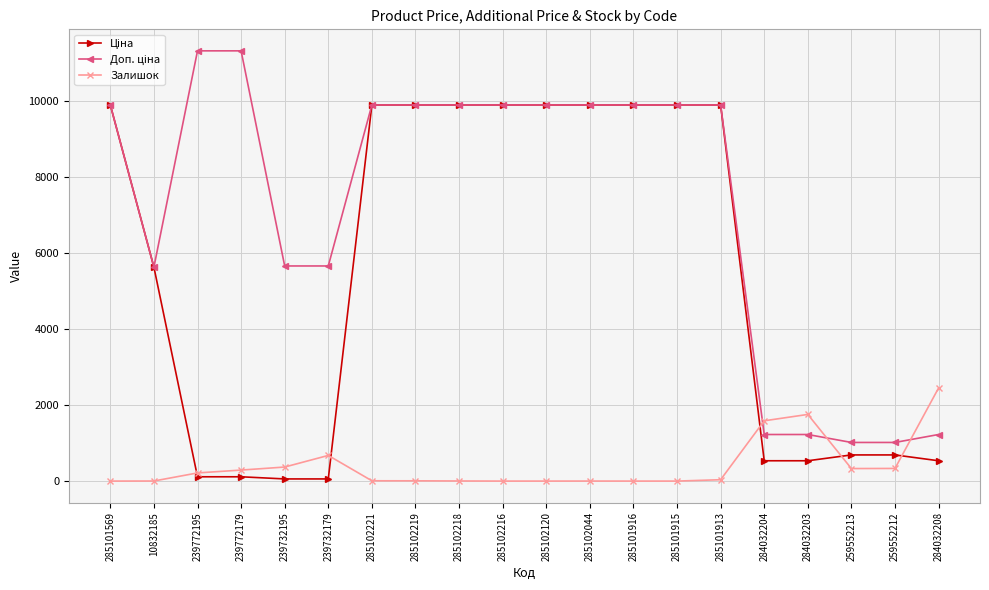

What is the total value across all series at 285101916?

19817.0